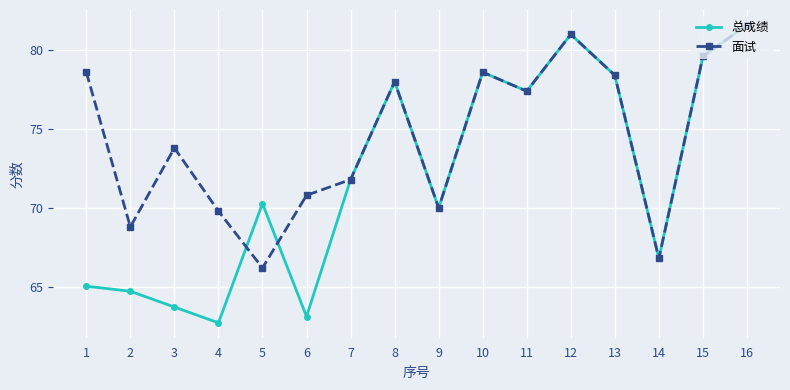

What is the total value across all series at 12?

162.0